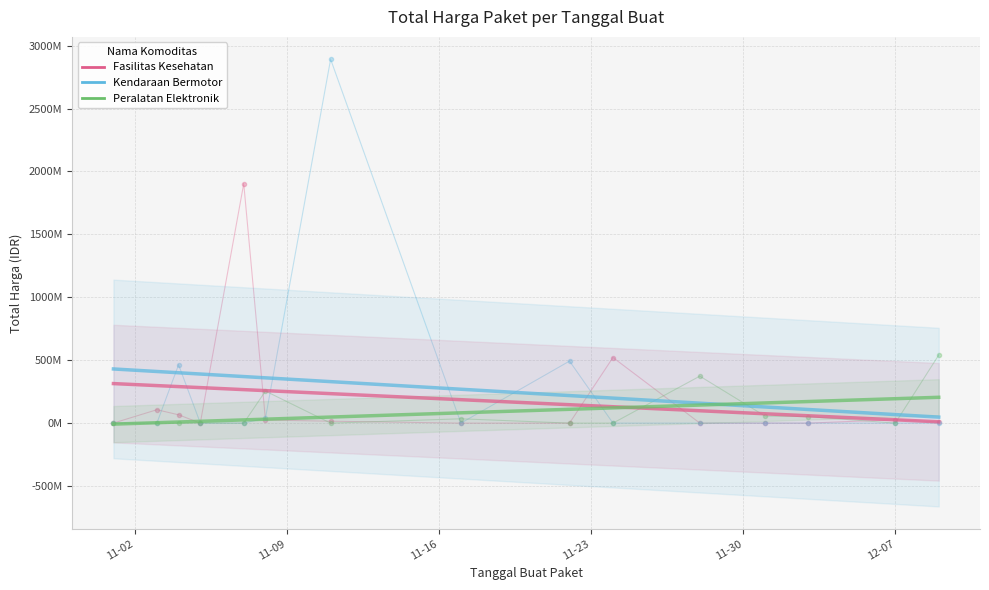

True or false: Fasilitas Kesehatan has more than 1 interior local peaks.

True